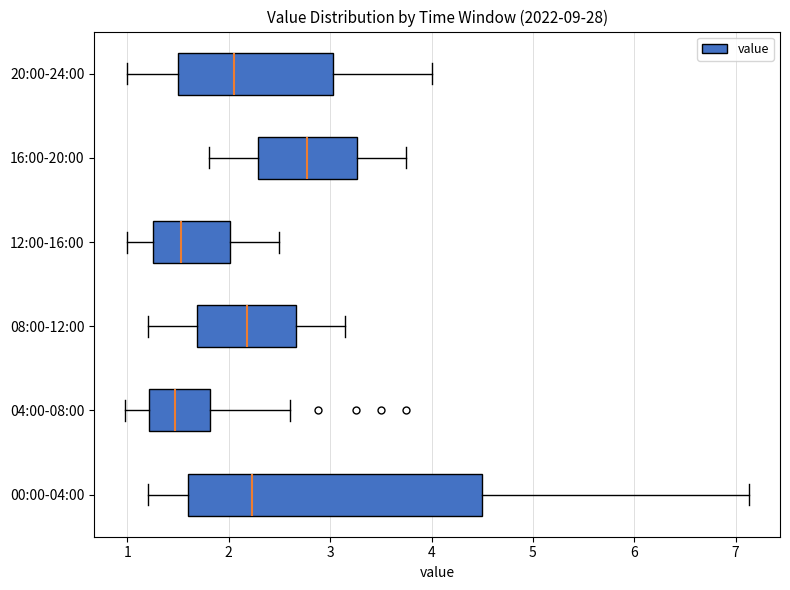

Reading bottom to top, read every box against the x-axis: the position of its median line, the range the box covers, and the ends of its whiskers. The values are not printed on the chart, so give them approximately, as read against the axis.

00:00-04:00: median 2.2, box 1.6 to 4.5, whiskers 1.2 to 7.1
04:00-08:00: median 1.5, box 1.2 to 1.8, whiskers 1.0 to 2.6
08:00-12:00: median 2.2, box 1.7 to 2.7, whiskers 1.2 to 3.2
12:00-16:00: median 1.5, box 1.3 to 2.0, whiskers 1.0 to 2.5
16:00-20:00: median 2.8, box 2.3 to 3.3, whiskers 1.8 to 3.8
20:00-24:00: median 2.1, box 1.5 to 3.0, whiskers 1.0 to 4.0